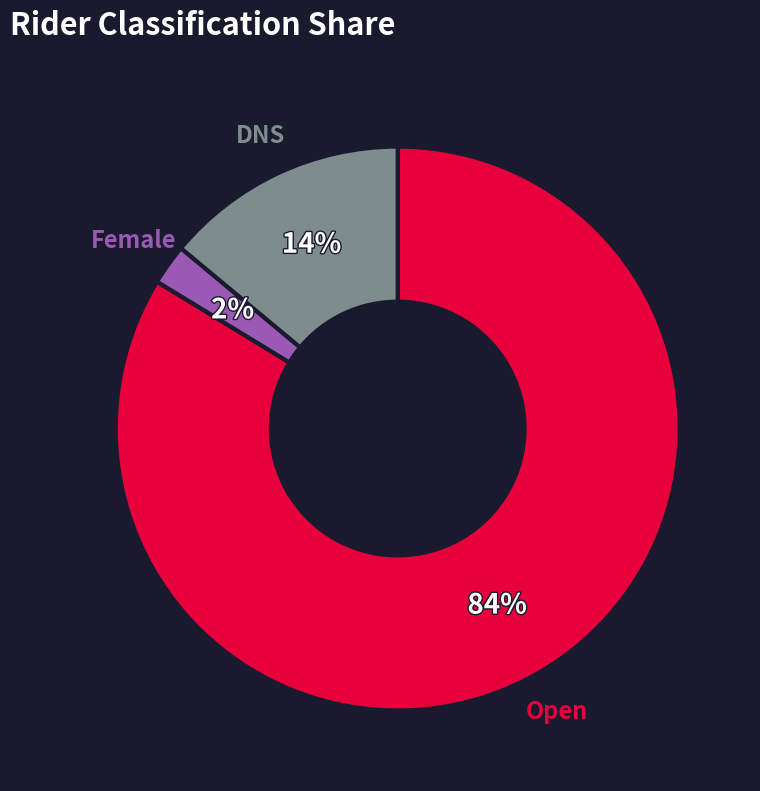

Does any single category account for the majority?

Yes